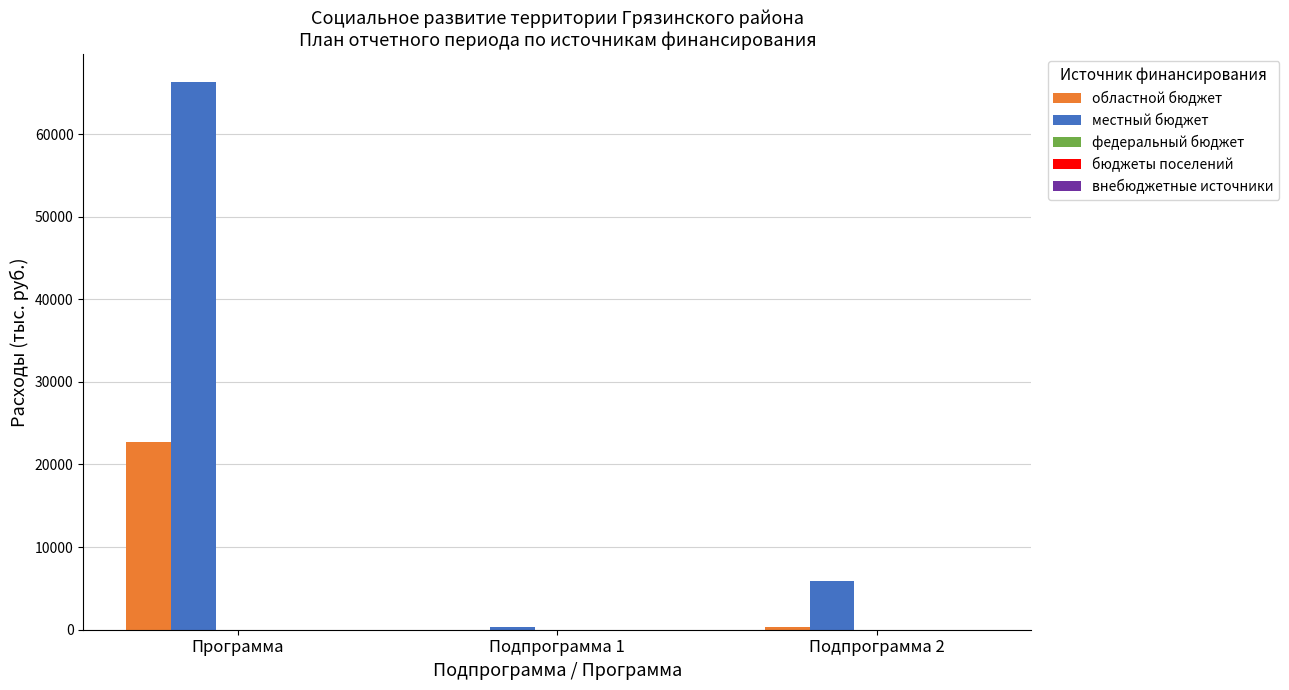

What is the total value across all series at Подпрограмма 2?

6188.2